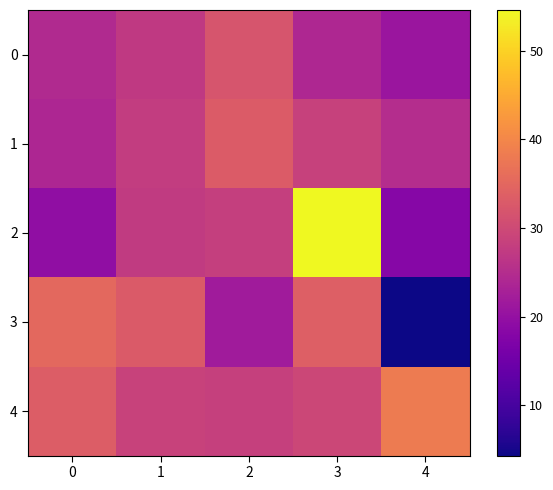

Rank the series at 4 from lowest to highest value.

3, 2, 0, 1, 4